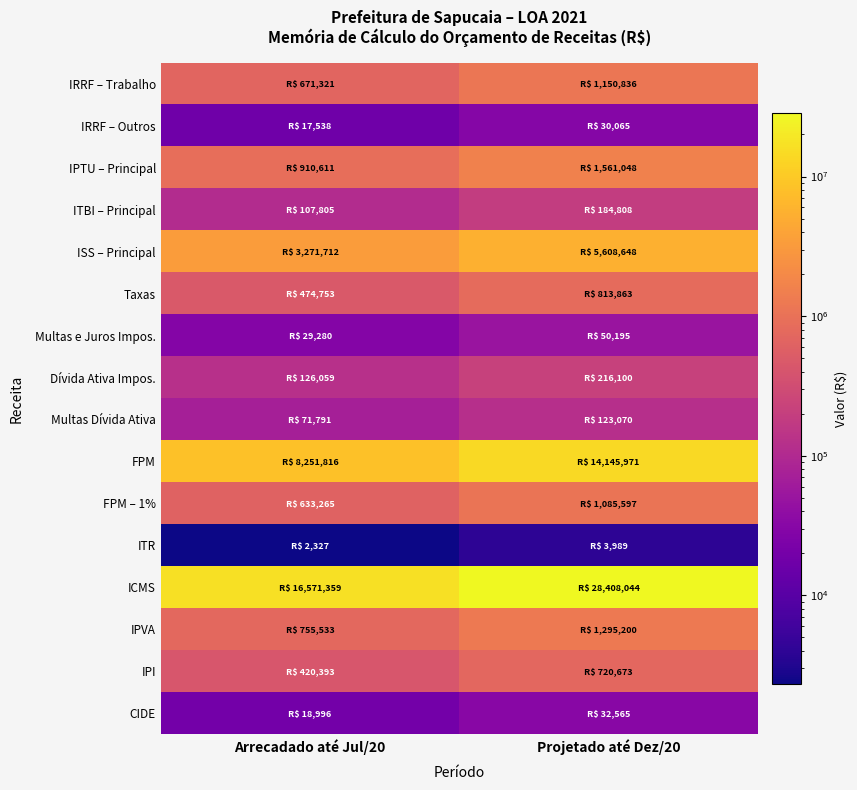

Reading left to right, extract all data points from this chart.

IRRF – Trabalho: Arrecadado até Jul/20=671321.1	Projetado até Dez/20=1150836.1
IRRF – Outros: Arrecadado até Jul/20=17537.8	Projetado até Dez/20=30064.7
IPTU – Principal: Arrecadado até Jul/20=910611.2	Projetado até Dez/20=1561047.8
ITBI – Principal: Arrecadado até Jul/20=107804.8	Projetado até Dez/20=184808.2
ISS – Principal: Arrecadado até Jul/20=3271711.6	Projetado até Dez/20=5608648.4
Taxas: Arrecadado até Jul/20=474753.2	Projetado até Dez/20=813862.6
Multas e Juros Impos.: Arrecadado até Jul/20=29280.3	Projetado até Dez/20=50194.9
Dívida Ativa Impos.: Arrecadado até Jul/20=126058.6	Projetado até Dez/20=216100.4
Multas Dívida Ativa: Arrecadado até Jul/20=71790.9	Projetado até Dez/20=123070.1
FPM: Arrecadado até Jul/20=8251816.4	Projetado até Dez/20=14145970.9
FPM – 1%: Arrecadado até Jul/20=633264.7	Projetado até Dez/20=1085596.6
ITR: Arrecadado até Jul/20=2327.1	Projetado até Dez/20=3989.3
ICMS: Arrecadado até Jul/20=16571359.1	Projetado até Dez/20=28408044.2
IPVA: Arrecadado até Jul/20=755533.0	Projetado até Dez/20=1295199.5
IPI: Arrecadado até Jul/20=420392.8	Projetado até Dez/20=720673.3
CIDE: Arrecadado até Jul/20=18996.3	Projetado até Dez/20=32565.1